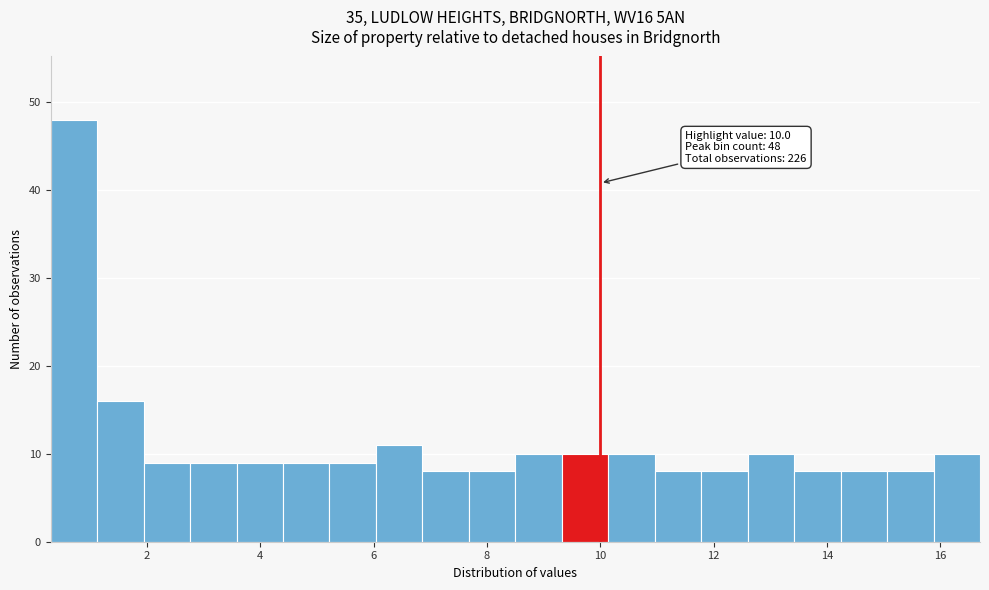

Which range on the x-axis has the tallest bar?

0.30 to 1.12